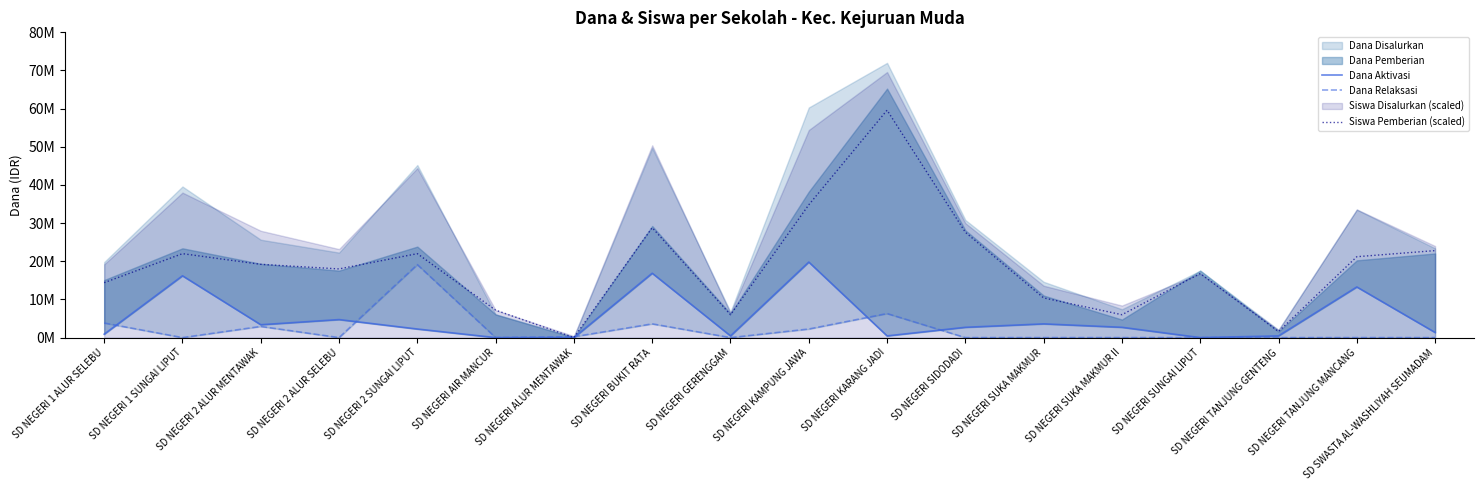

True or false: Siswa Pemberian (scaled) has more than 0 interior local peaks.

True